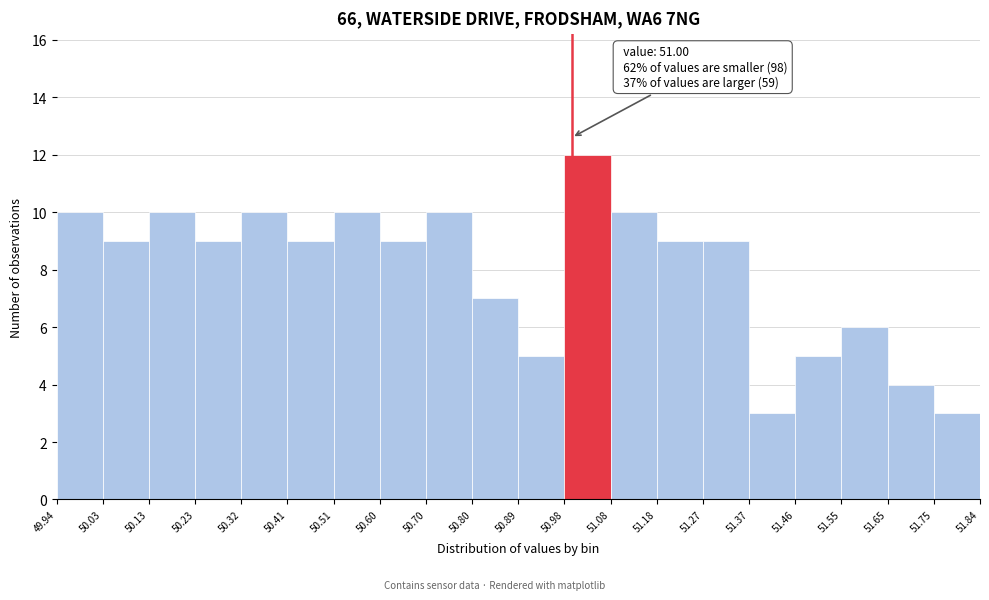

Over which range of the x-axis is the bar tallest?

50.98 to 51.08